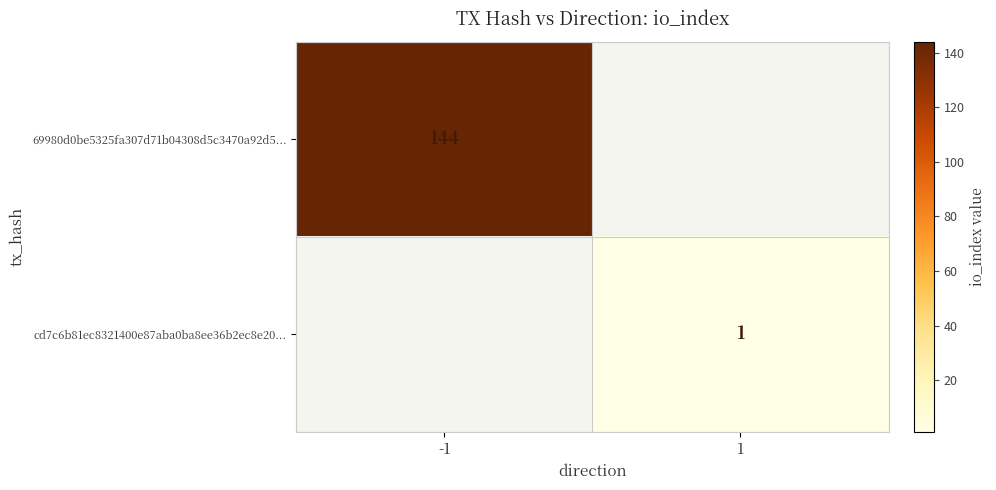

Is it true that cd7c6b81ec8321400e87aba0ba8ee36b2ec8e20... equals 1 at 1?

True